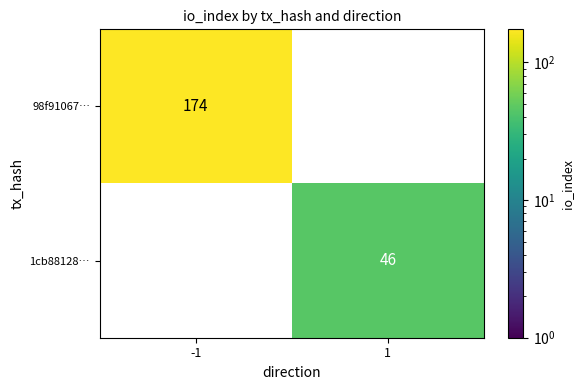

At which category is the sum across all series the highest?

-1